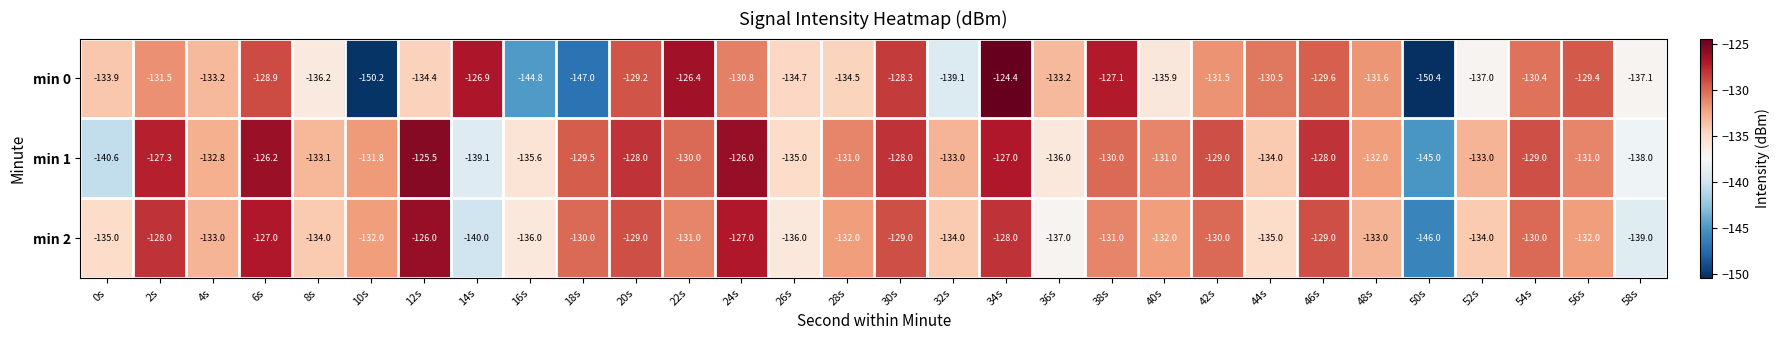

True or false: min 0 has a value of -64.3 at 38s.

False